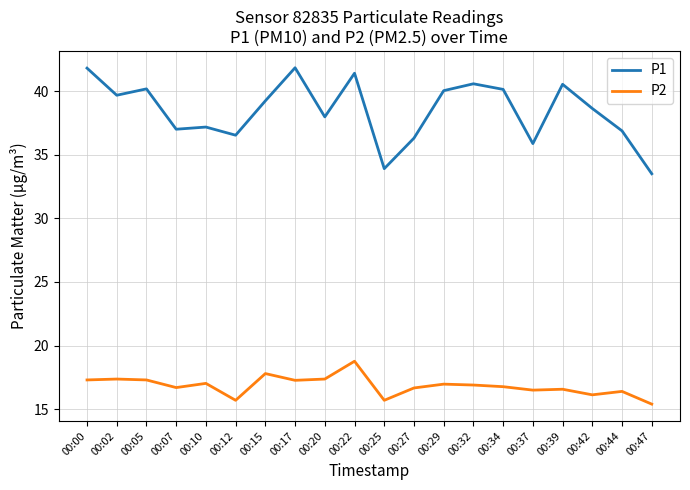

What is the minimum value for P2?

15.4